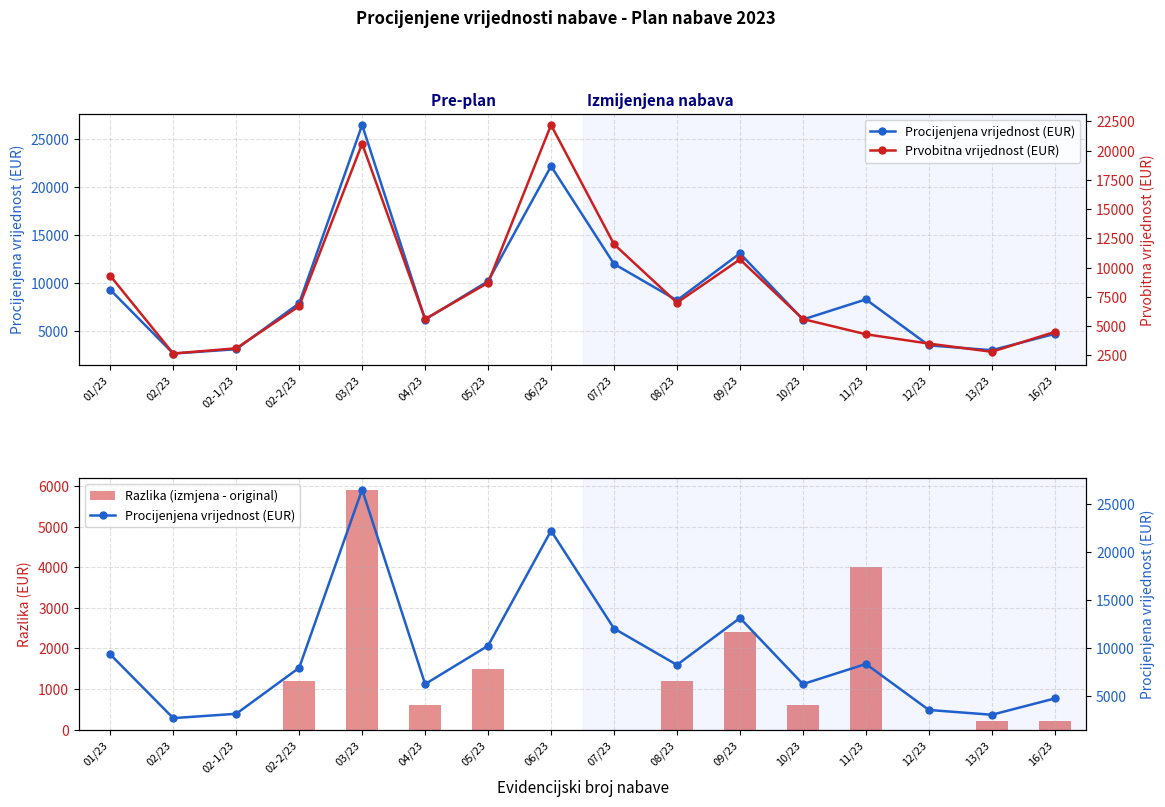

How many positive values does the Razlika (izmjena - original) series have?

10